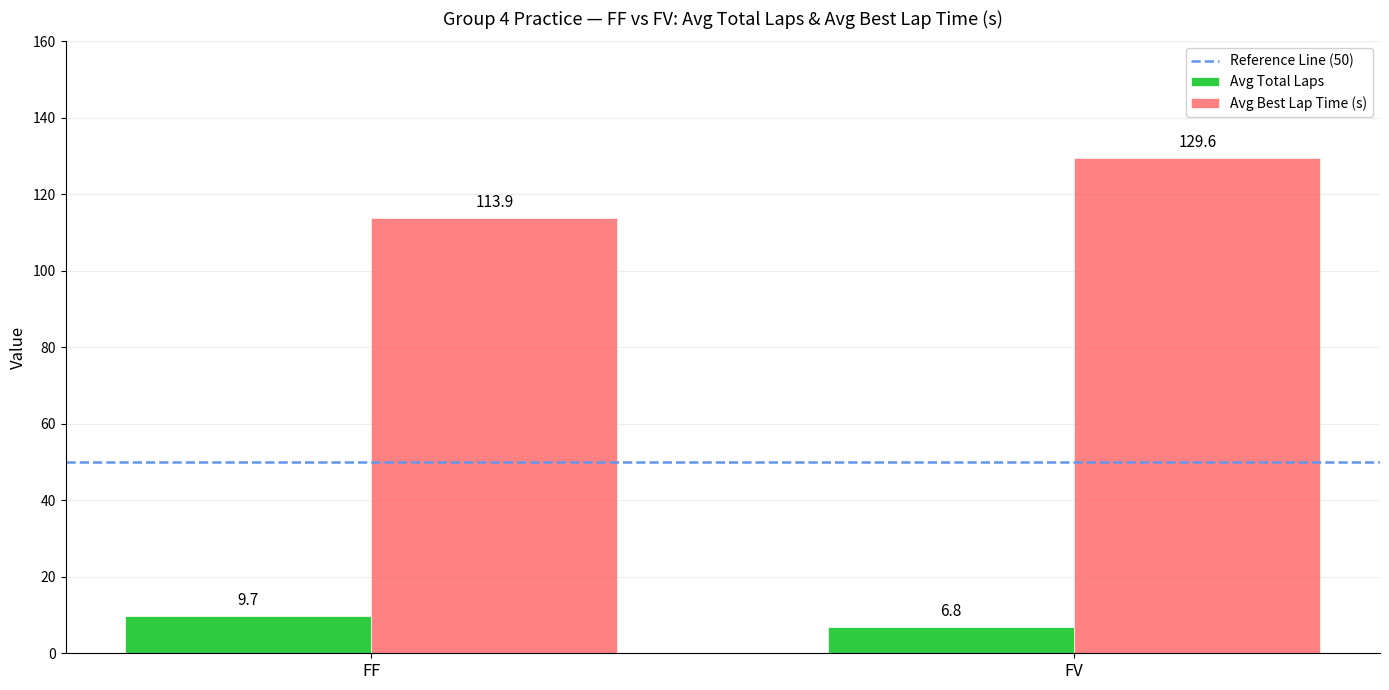

Is it true that Avg Best Lap Time (s) equals 129.6 at FV?

True